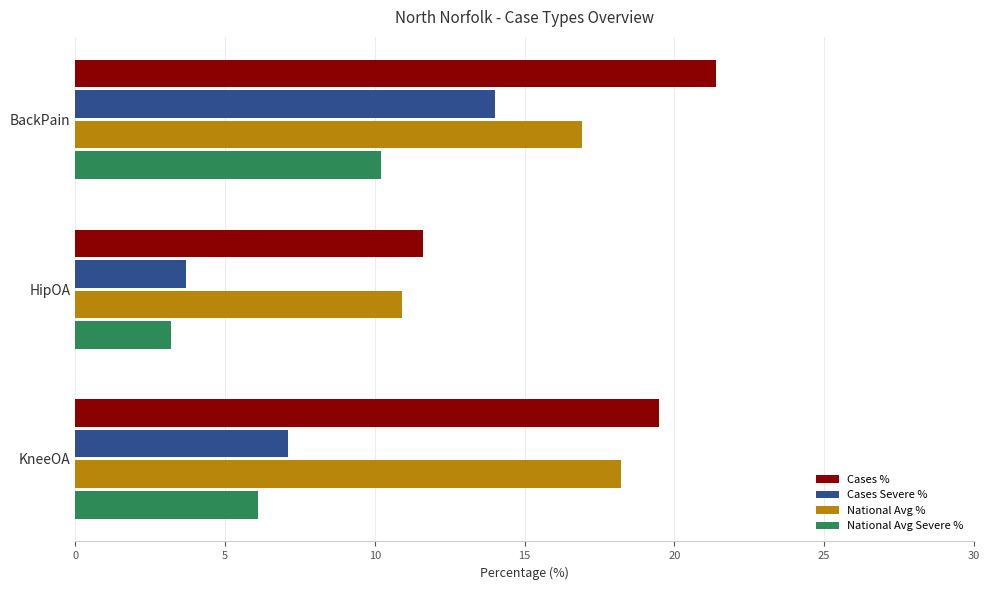

The value of Cases Severe % at KneeOA is 1.4. True or false?

False